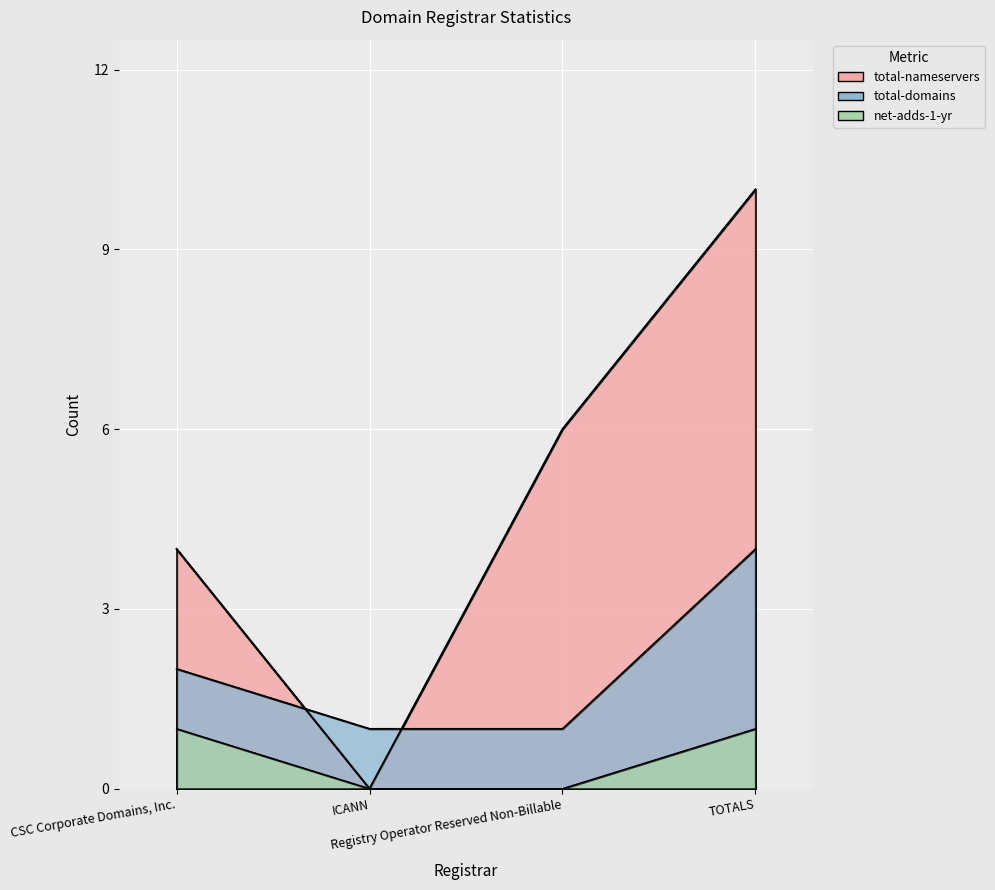

Rank the series at Registry Operator Reserved Non-Billable from lowest to highest value.

net-adds-1-yr, total-domains, total-nameservers